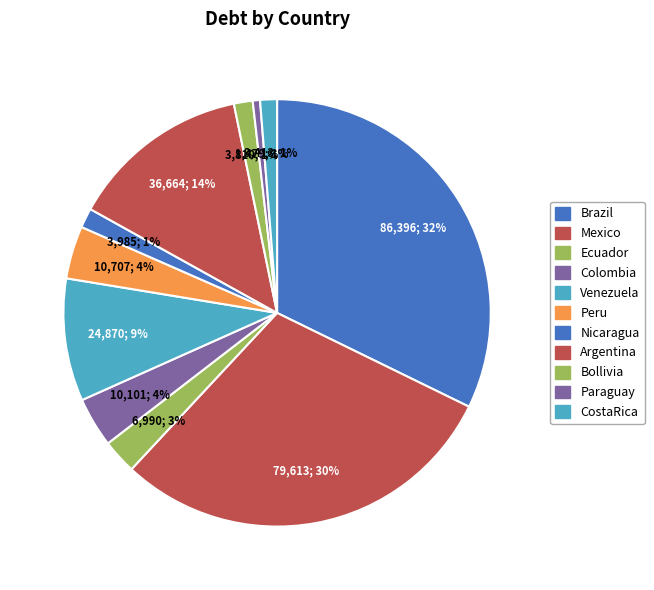

Count the number of slices in the pie.

11